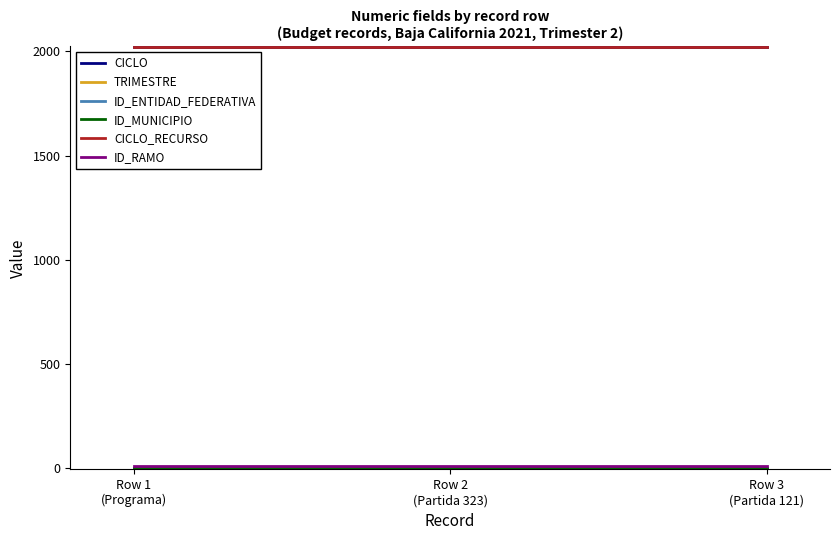

Reading left to right, what are all the values shown in this chart?

CICLO: Row 1
(Programa)=2021	Row 2
(Partida 323)=2021	Row 3
(Partida 121)=2021
TRIMESTRE: Row 1
(Programa)=2	Row 2
(Partida 323)=2	Row 3
(Partida 121)=2
ID_ENTIDAD_FEDERATIVA: Row 1
(Programa)=2	Row 2
(Partida 323)=2	Row 3
(Partida 121)=2
ID_MUNICIPIO: Row 1
(Programa)=0	Row 2
(Partida 323)=0	Row 3
(Partida 121)=0
CICLO_RECURSO: Row 1
(Programa)=2021	Row 2
(Partida 323)=2021	Row 3
(Partida 121)=2021
ID_RAMO: Row 1
(Programa)=12	Row 2
(Partida 323)=12	Row 3
(Partida 121)=12